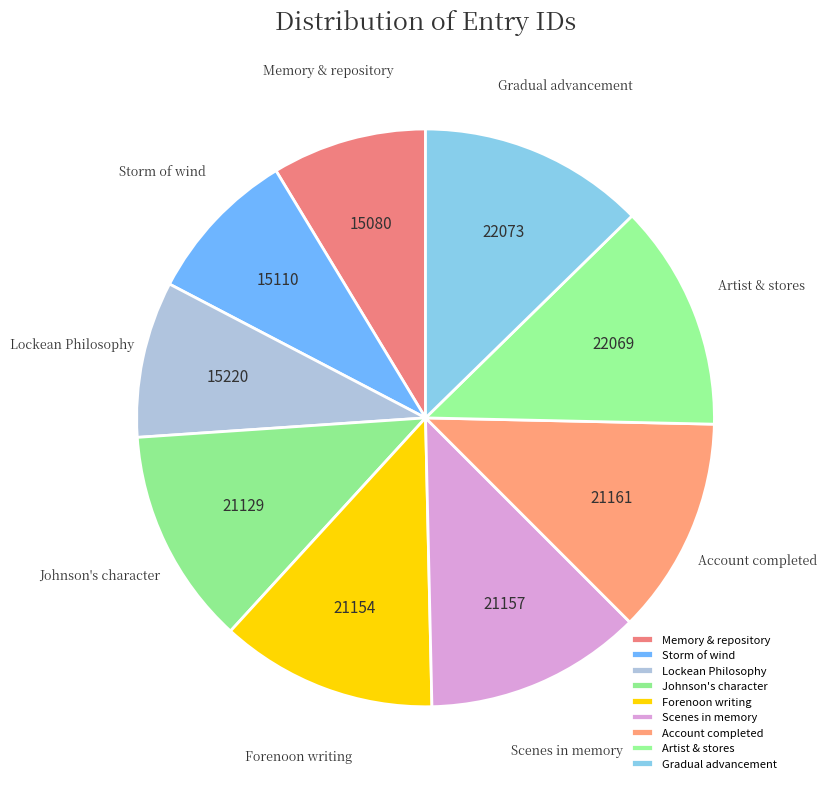

What is the ratio of the value at Artist & stores to the value at Account completed?

1.0